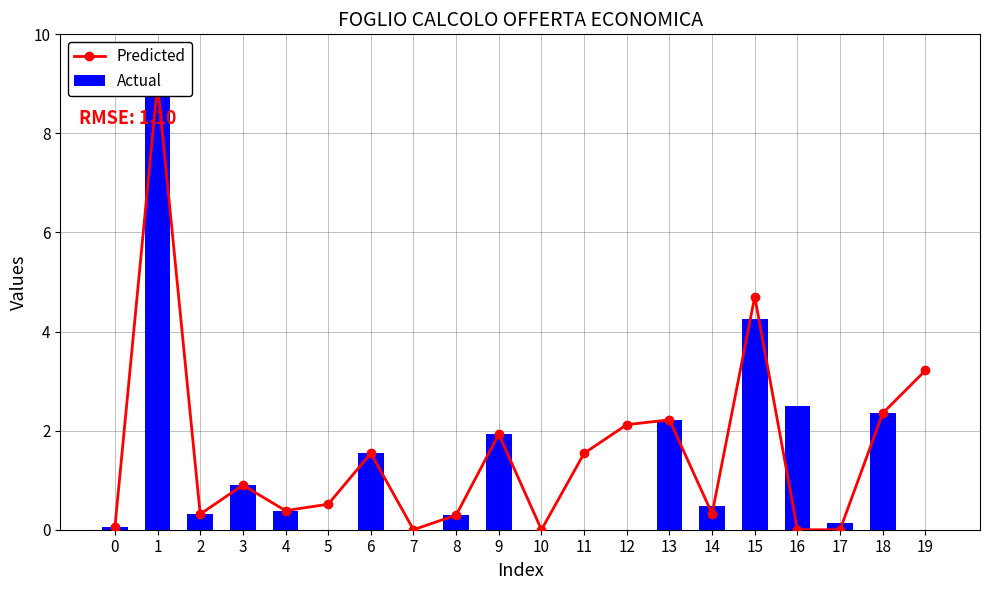

What are all the series names shown in the legend?

Predicted, Actual